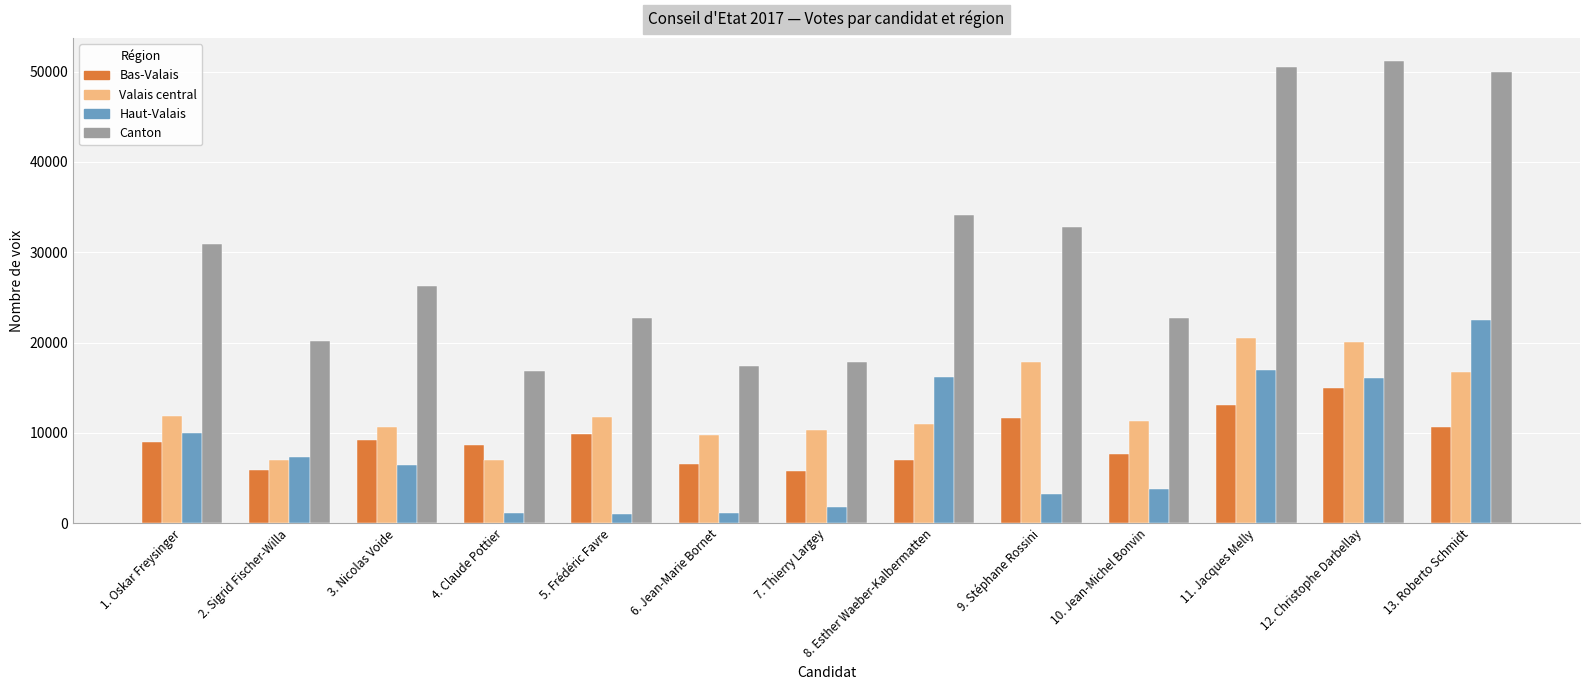

What is the smallest value displayed?

1026